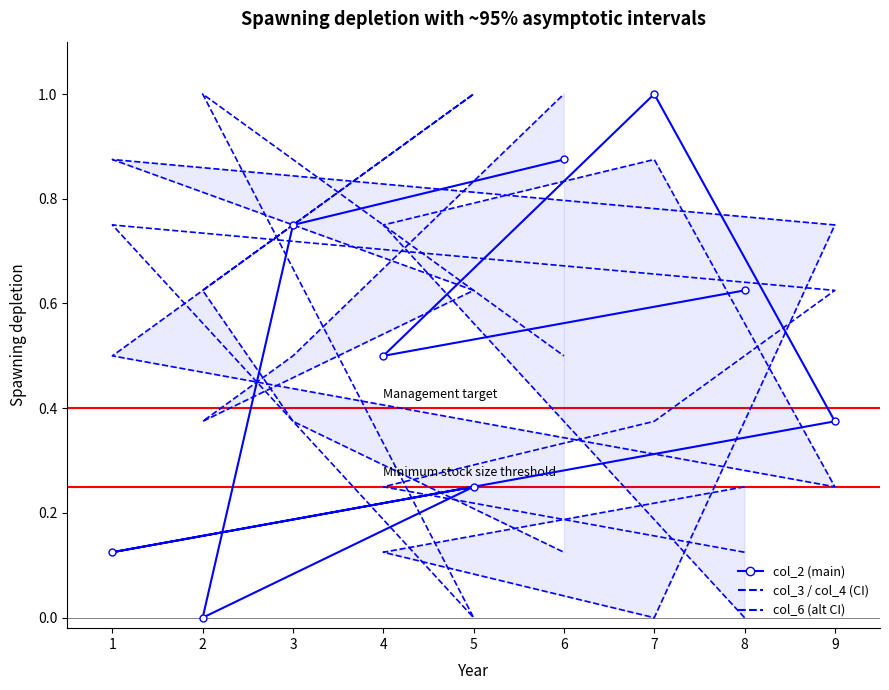

What is the total value across all series at 1?

2.2